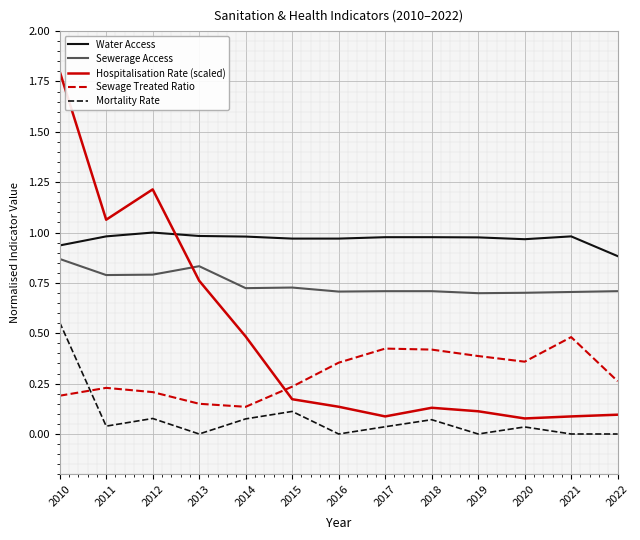

True or false: Sewerage Access has a value of 0.7 at 2017.

True